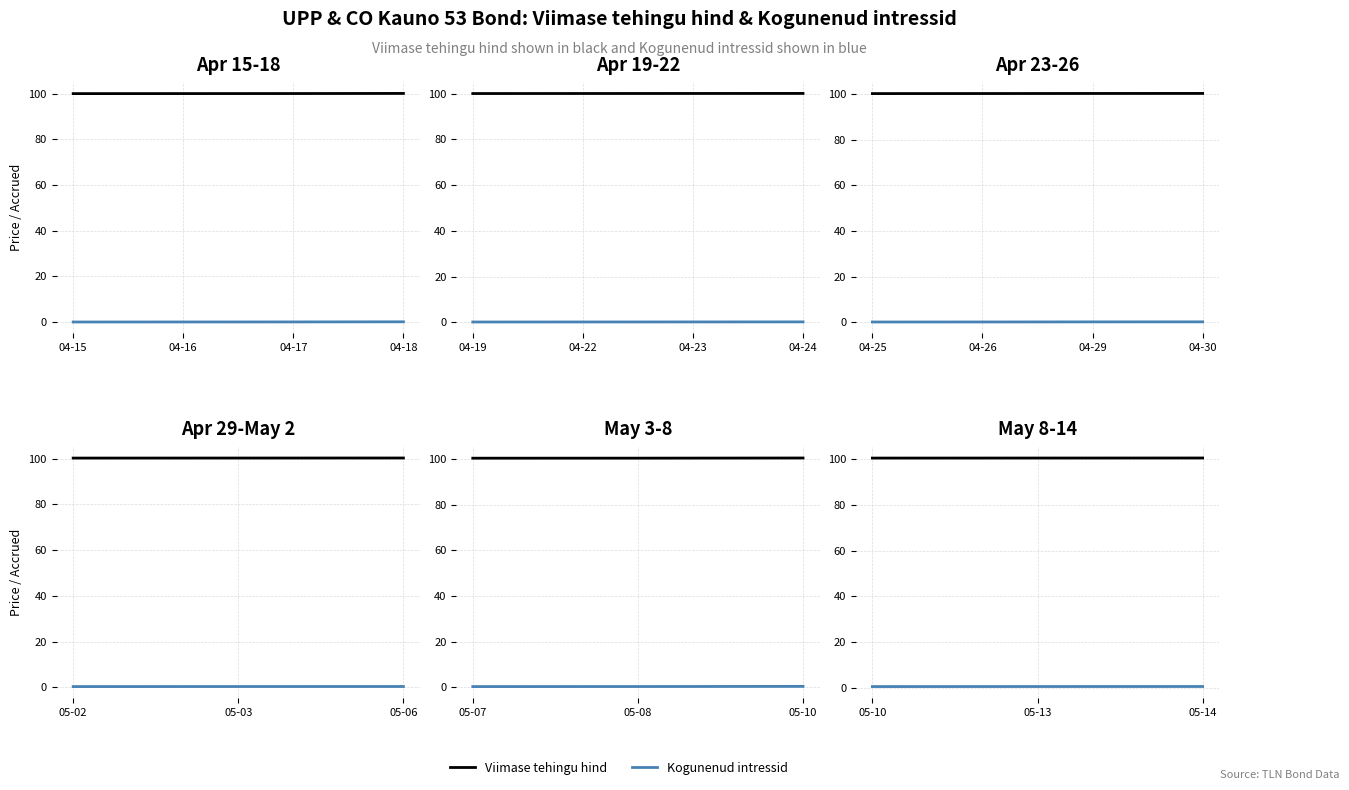

List the series in order of their overall mean, highest first.

Viimase tehingu hind, Kogunenud intressid